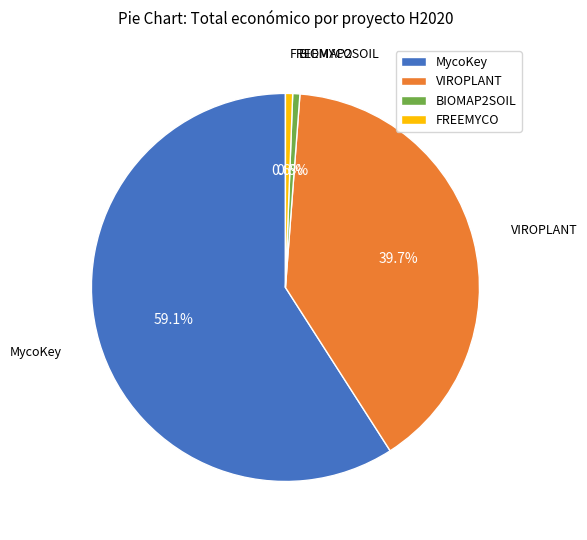

Combined, do BIOMAP2SOIL and VIROPLANT account for over 50%?

No